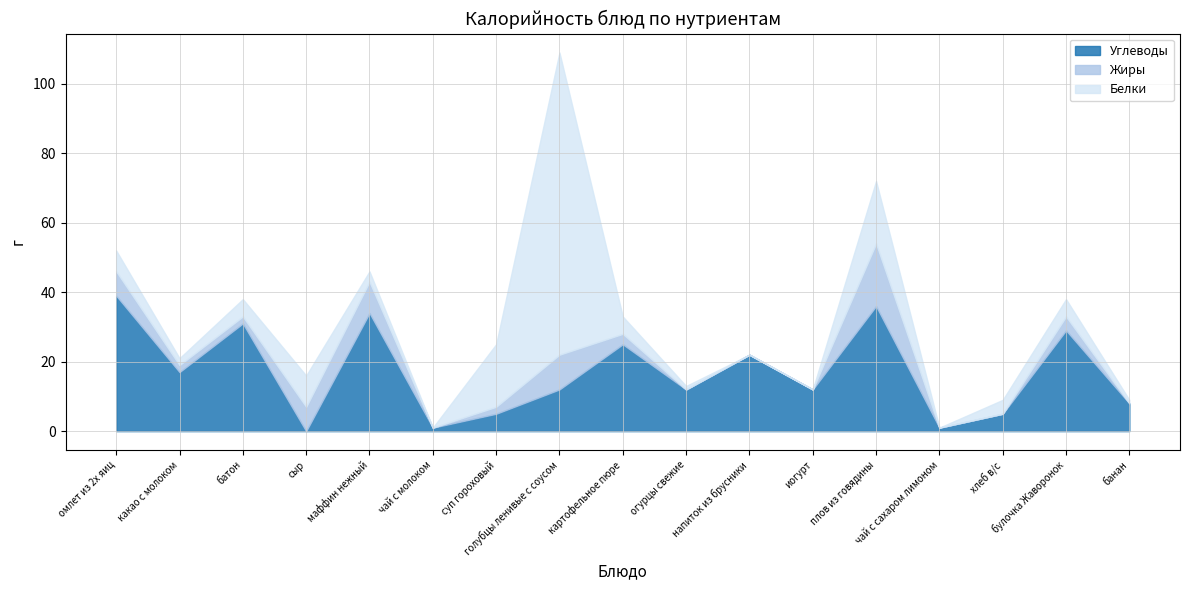

True or false: Жиры has a value of 7 at омлет из 2х яиц.

True